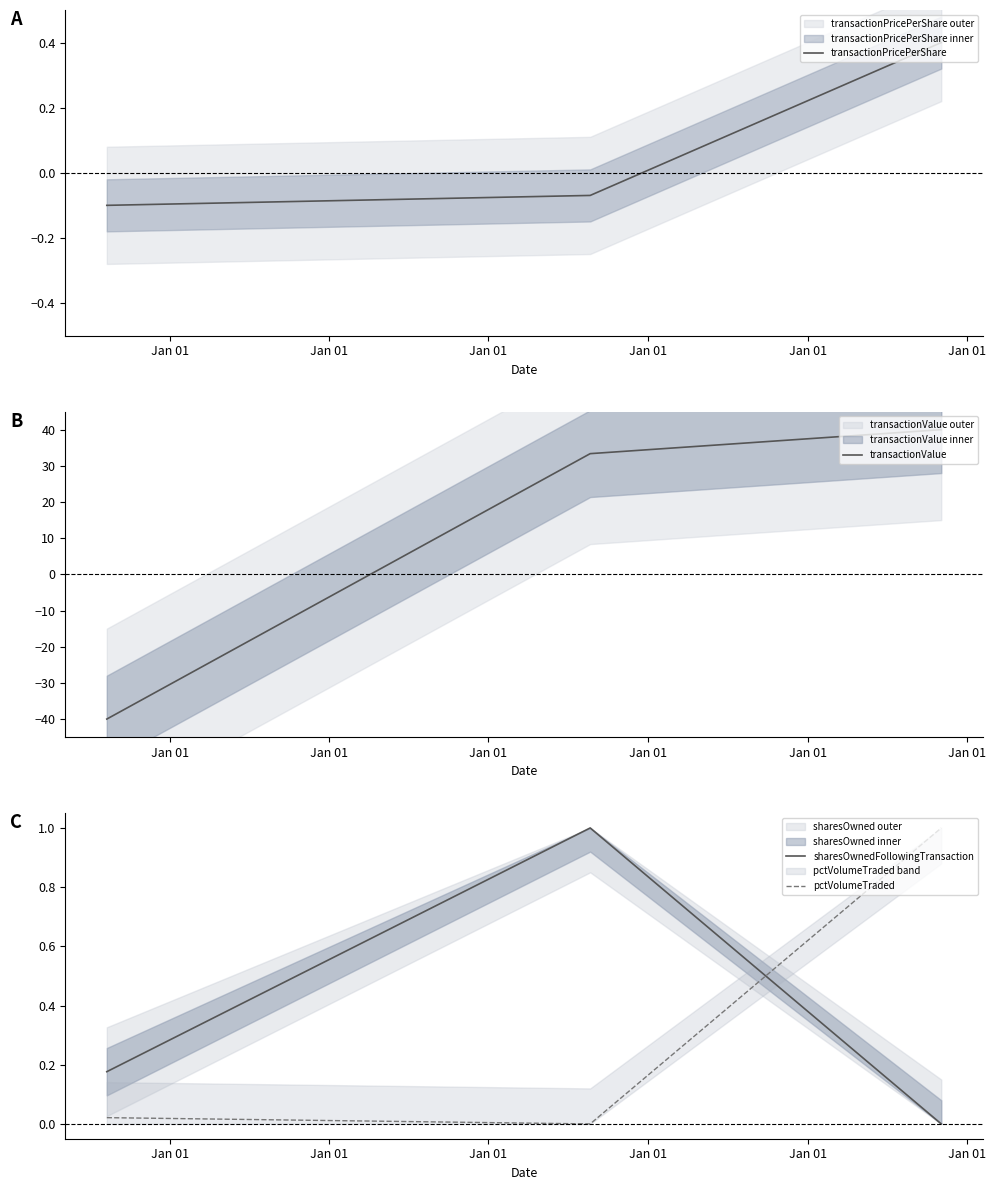

What are all the series names shown in the legend?

transactionPricePerShare, transactionValue, sharesOwnedFollowingTransaction, pctVolumeTraded